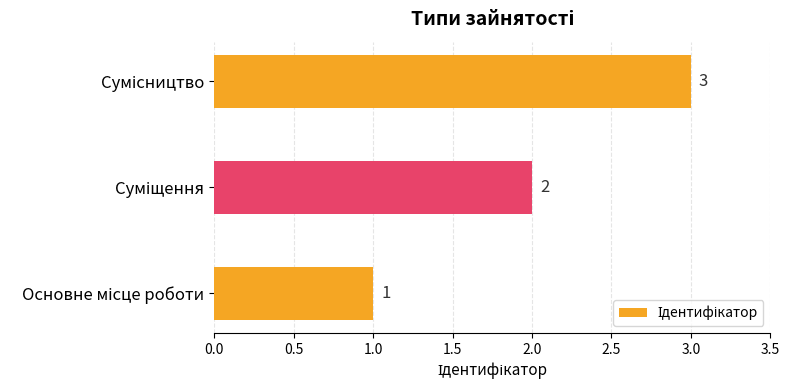

Count the values in the range 1 to 3.

3